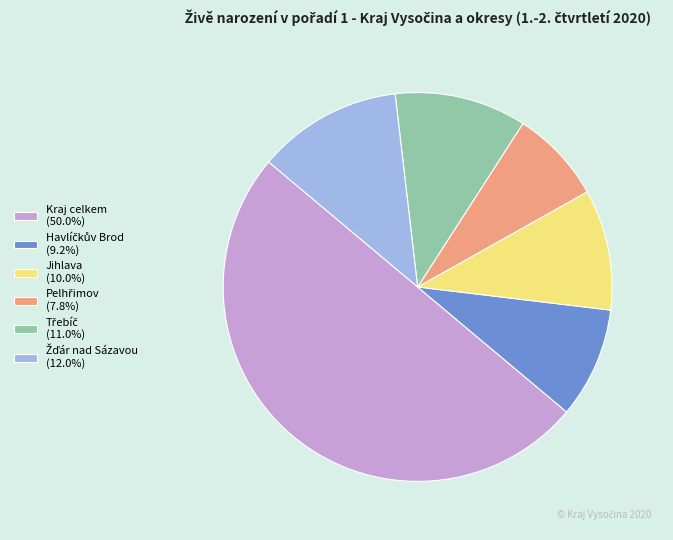

To the nearest percent, what is the difference between the largest and smallest slice percentages?

42%